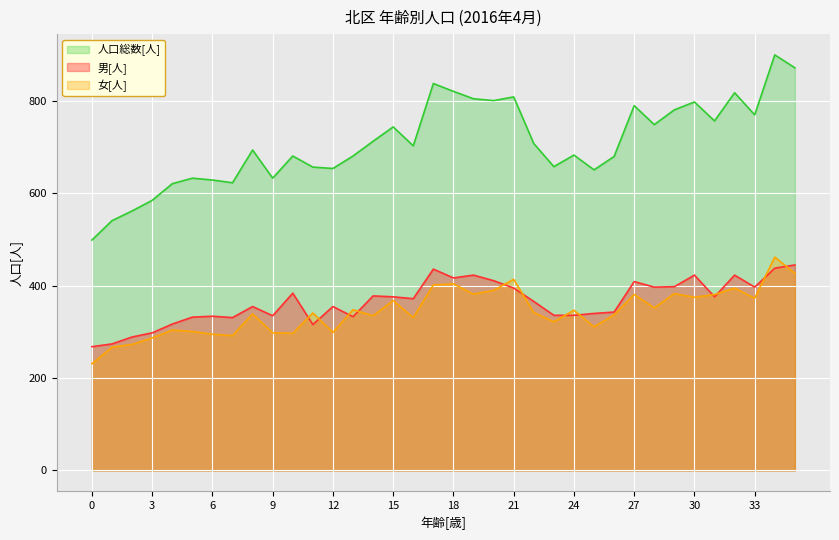

Is the value of 人口総数[人] at 3 greater than the value of 男[人] at 18?

Yes